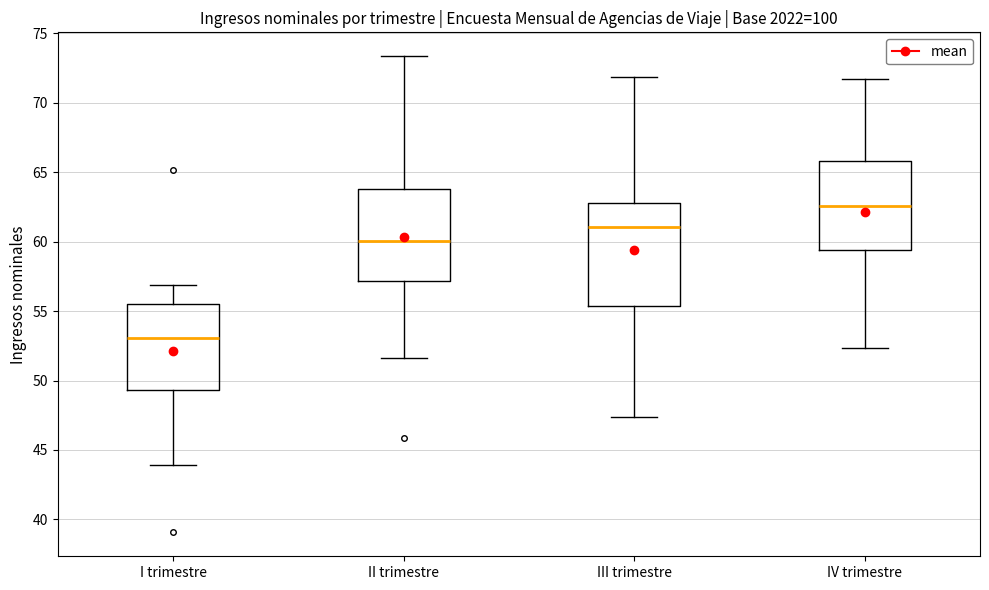

Which box is the tallest, from its lower edge to its upper edge?

III trimestre